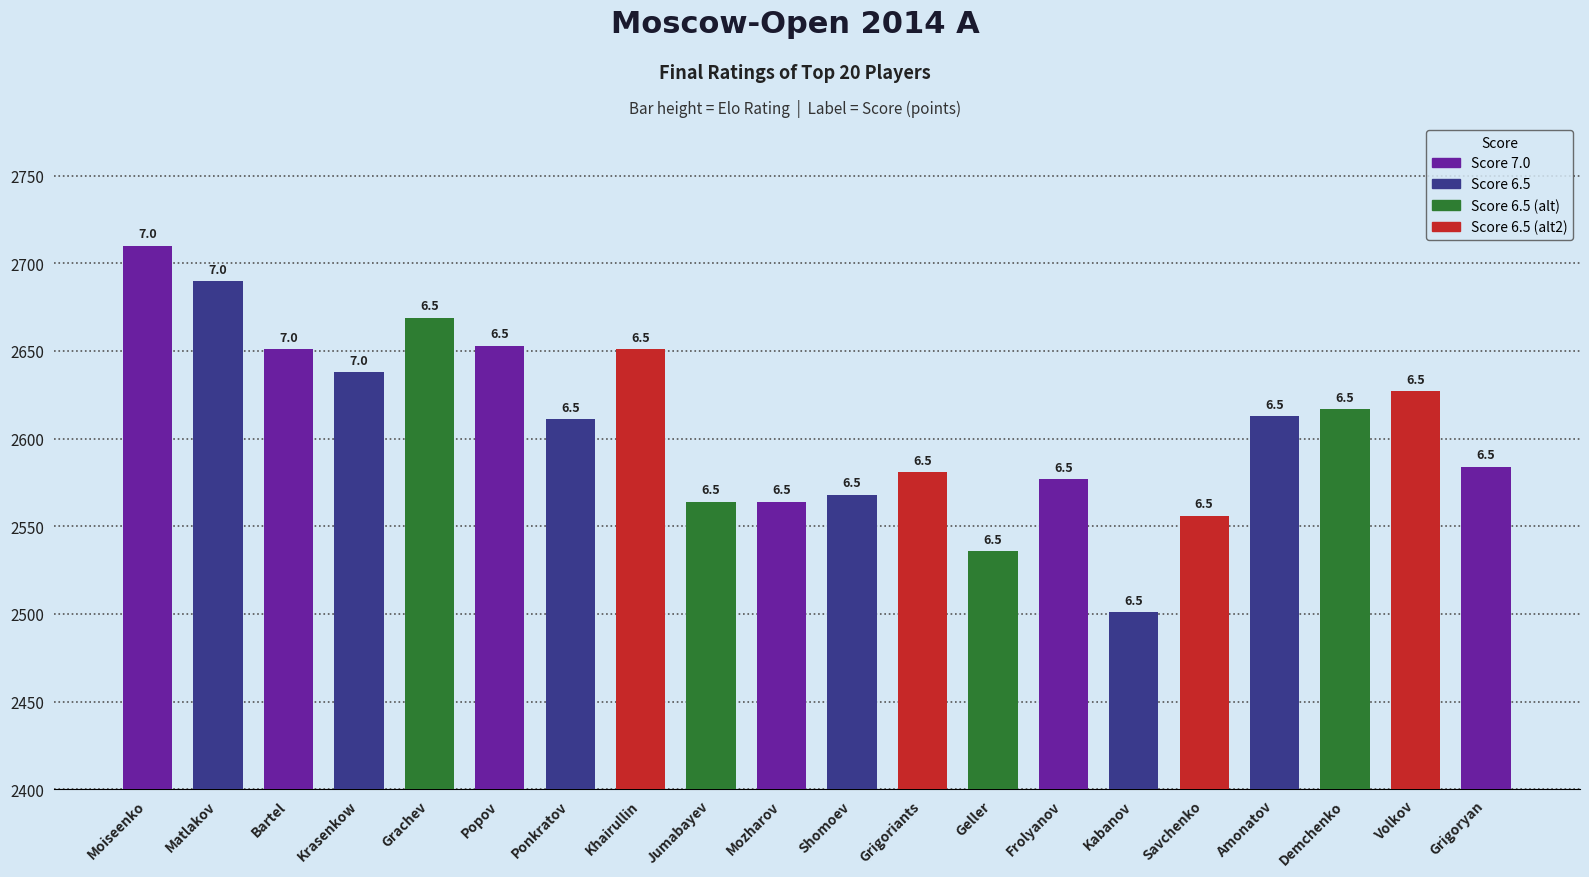

At which label does the data first exceed 2613?

Moiseenko